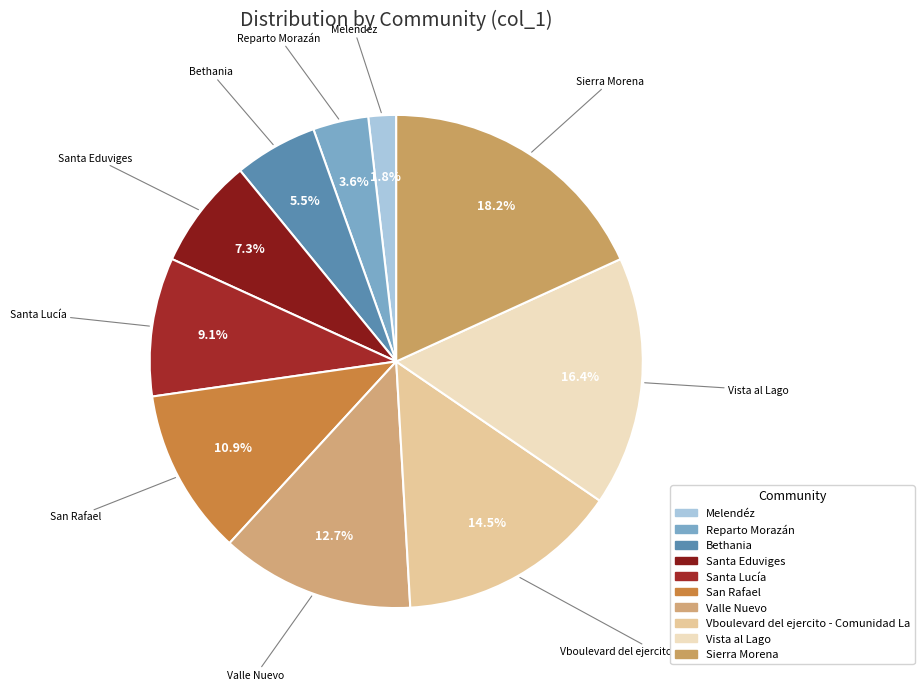

Which has a higher value, San Rafael or Vboulevard del ejercito - Comunidad La?

Vboulevard del ejercito - Comunidad La